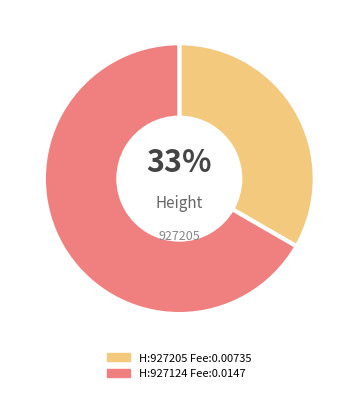

How many segments does this pie chart have?

2